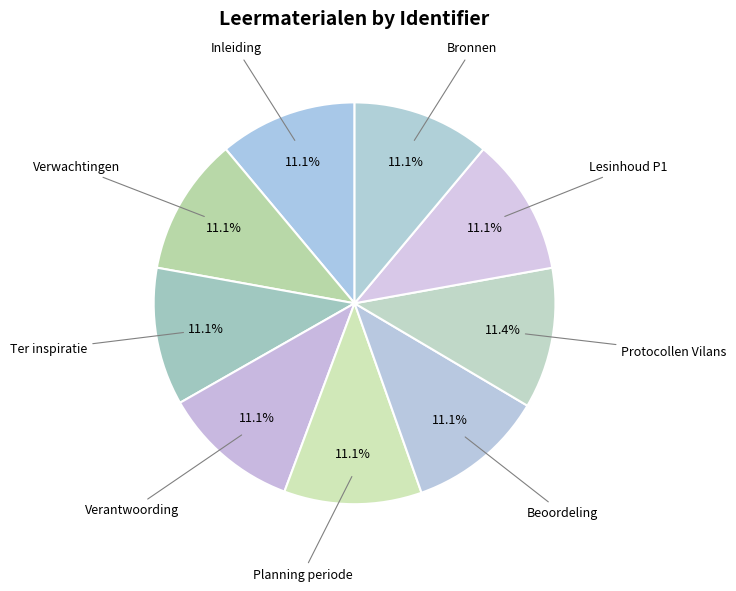

Count the number of slices in the pie.

9